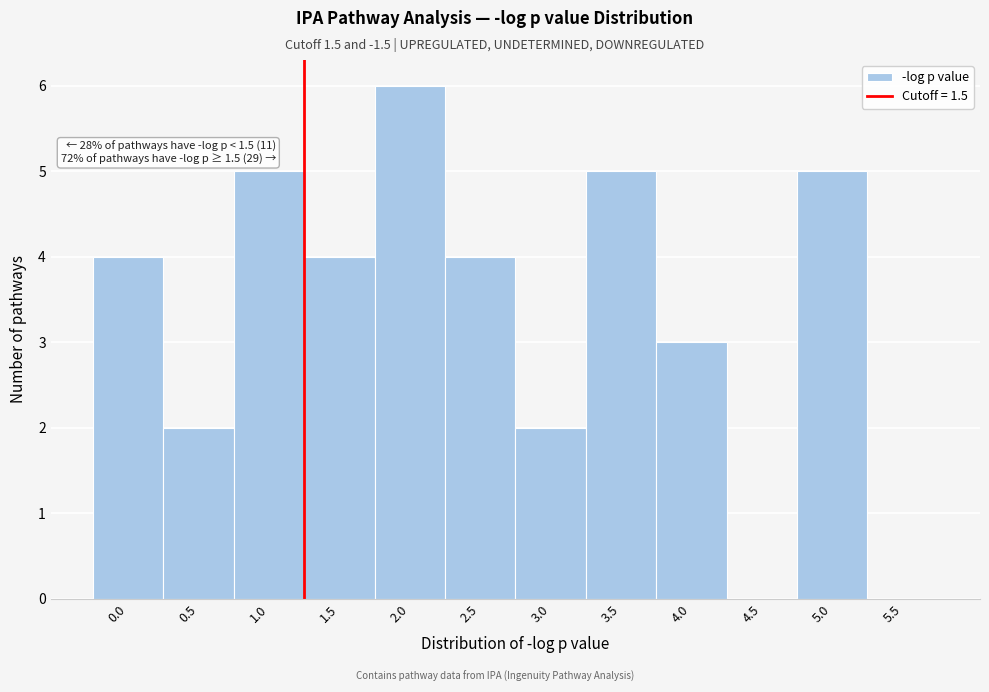

Reading left to right, list all the values displayed in this chart.

0.0=4	0.5=2	1.0=5	1.5=4	2.0=6	2.5=4	3.0=2	3.5=5	4.0=3	4.5=0	5.0=5	5.5=0